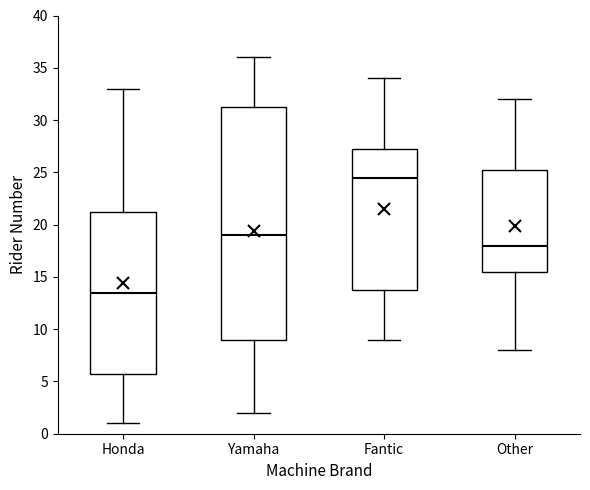

Which box is the tallest, from its lower edge to its upper edge?

Yamaha